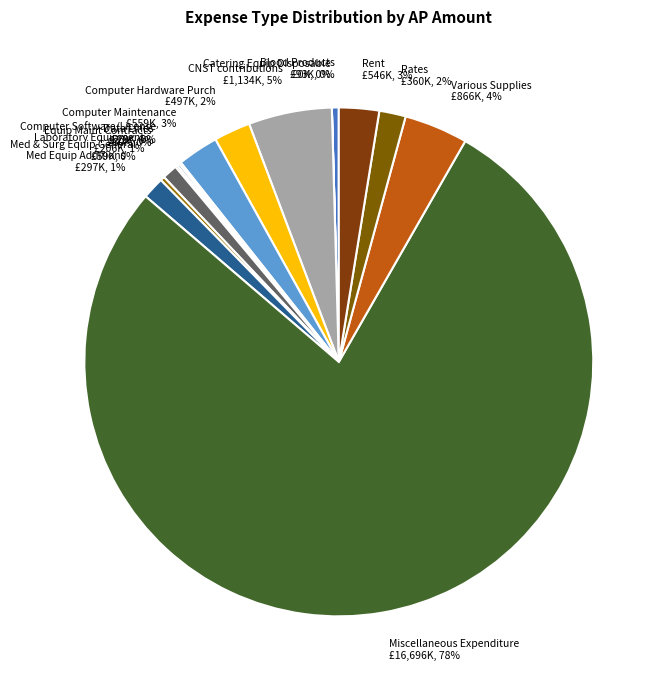

To the nearest percent, what is the average slice percentage?

7%